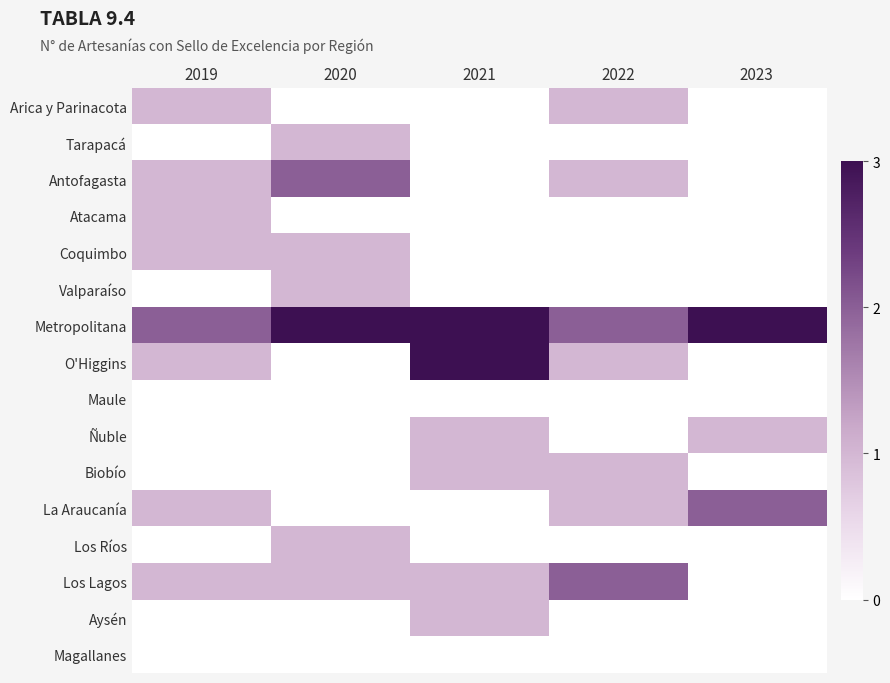

Reading left to right, list all the values displayed in this chart.

Arica y Parinacota: 2019=1	2020=0	2021=0	2022=1	2023=0
Tarapacá: 2019=0	2020=1	2021=0	2022=0	2023=0
Antofagasta: 2019=1	2020=2	2021=0	2022=1	2023=0
Atacama: 2019=1	2020=0	2021=0	2022=0	2023=0
Coquimbo: 2019=1	2020=1	2021=0	2022=0	2023=0
Valparaíso: 2019=0	2020=1	2021=0	2022=0	2023=0
Metropolitana: 2019=2	2020=3	2021=3	2022=2	2023=3
O'Higgins: 2019=1	2020=0	2021=3	2022=1	2023=0
Maule: 2019=0	2020=0	2021=0	2022=0	2023=0
Ñuble: 2019=0	2020=0	2021=1	2022=0	2023=1
Biobío: 2019=0	2020=0	2021=1	2022=1	2023=0
La Araucanía: 2019=1	2020=0	2021=0	2022=1	2023=2
Los Ríos: 2019=0	2020=1	2021=0	2022=0	2023=0
Los Lagos: 2019=1	2020=1	2021=1	2022=2	2023=0
Aysén: 2019=0	2020=0	2021=1	2022=0	2023=0
Magallanes: 2019=0	2020=0	2021=0	2022=0	2023=0